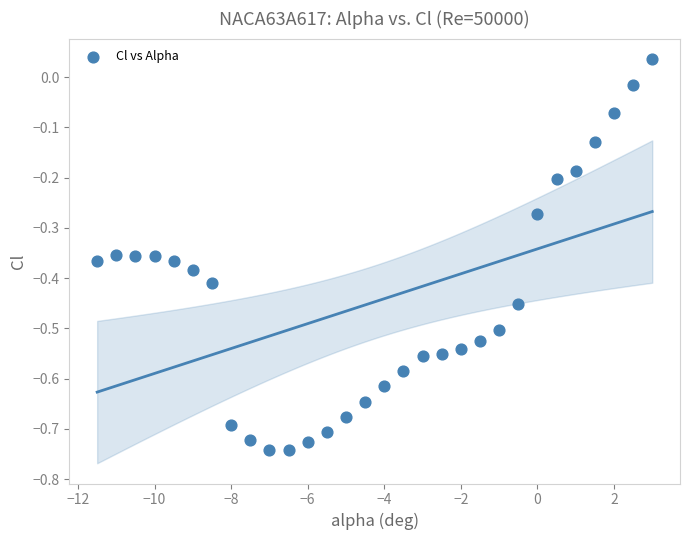

What is the range of Y values (max minus min)?

0.8